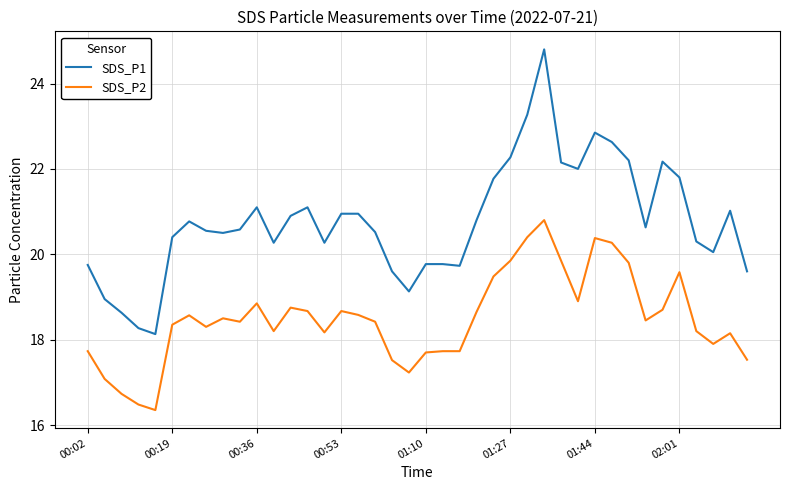

What is the difference between the maximum and minimum values in the SDS_P1 series?

6.7